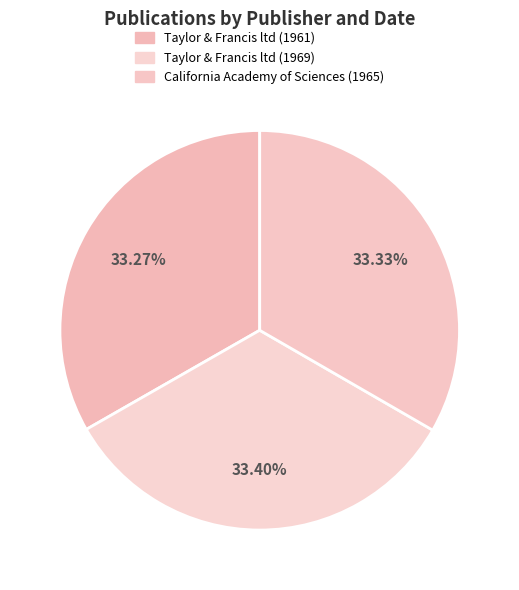

How many slices are in this pie chart?

3